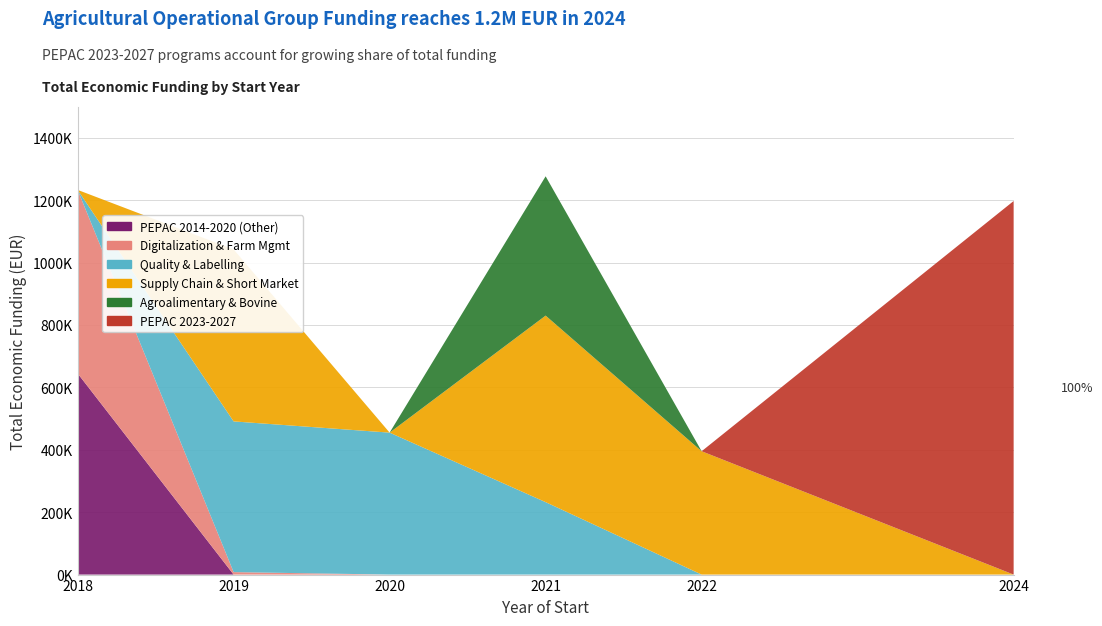

Reading right to left, list all the values displayed in this chart.

PEPAC 2014-2020 (Other): 2024=0	2022=0	2021=0	2020=0	2019=0	2018=644817
Digitalization & Farm Mgmt: 2024=0	2022=0	2021=0	2020=0	2019=7960	2018=588146
Quality & Labelling: 2024=0	2022=0	2021=232189	2020=454981	2019=483034	2018=0
Supply Chain & Short Market: 2024=0	2022=395340	2021=597896	2020=0	2019=551174	2018=0
Agroalimentary & Bovine: 2024=0	2022=0	2021=446440	2020=0	2019=0	2018=0
PEPAC 2023-2027: 2024=1197320	2022=0	2021=0	2020=0	2019=0	2018=0